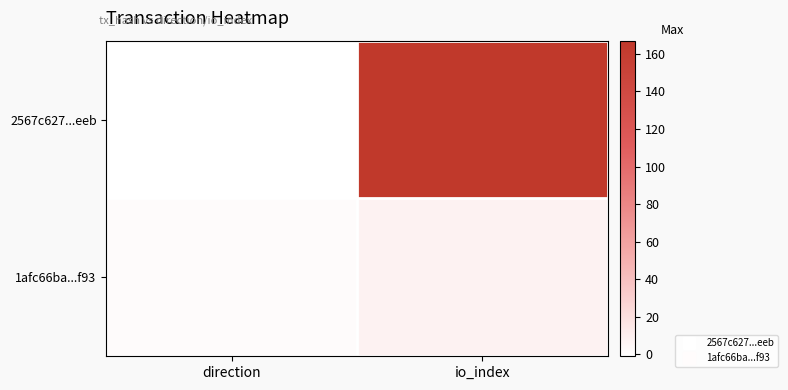

What is the difference between the highest and lowest values at direction?

2